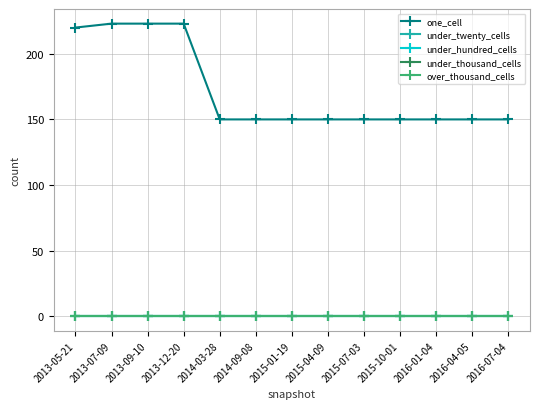

At how many categories does at least one series exceed 126?

13